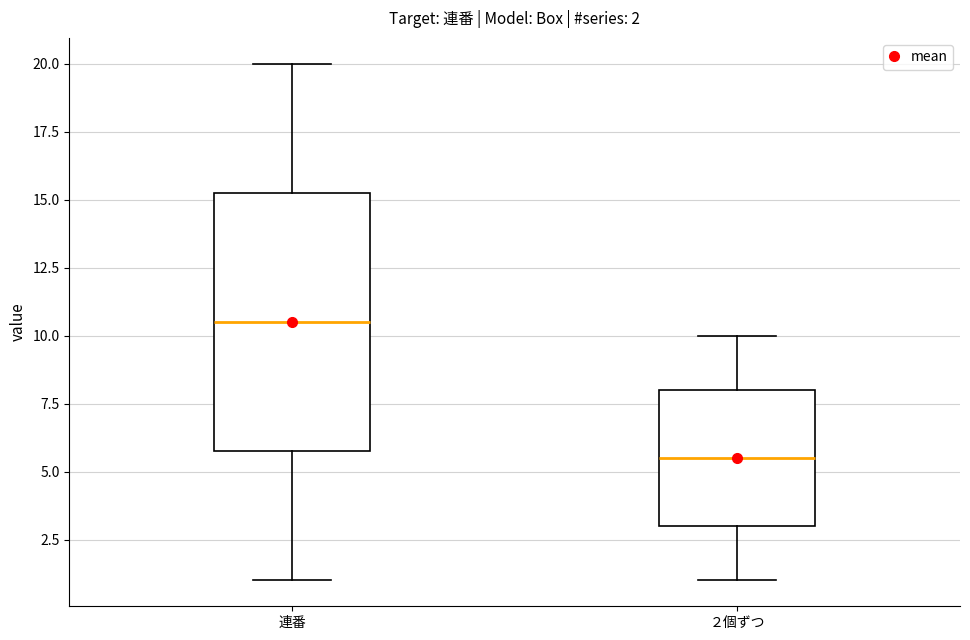

Which box has the lowest median line?

２個ずつ